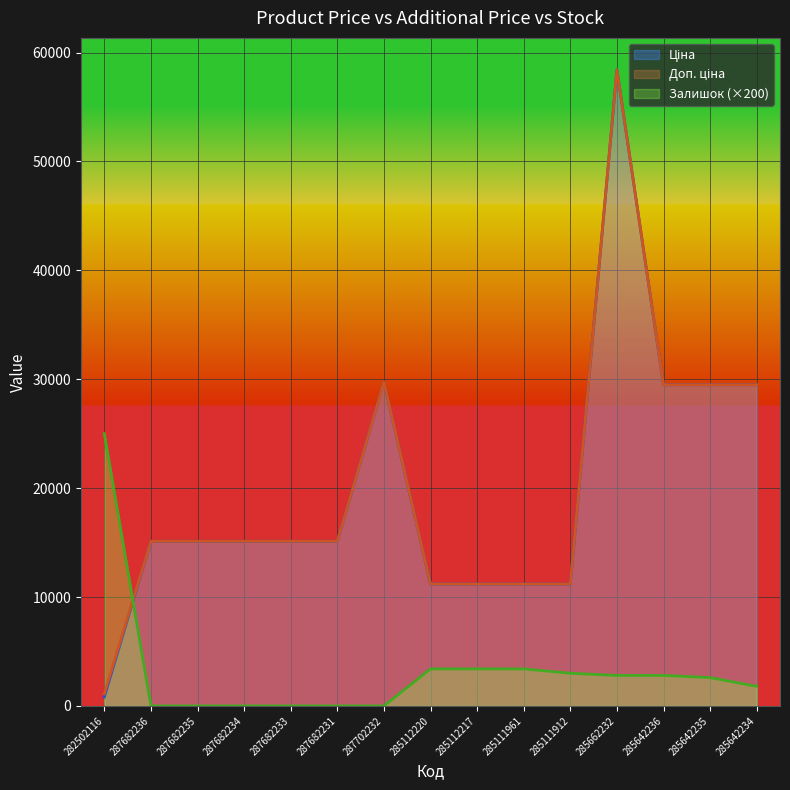

What is the average value of the Залишок series?

3213.3